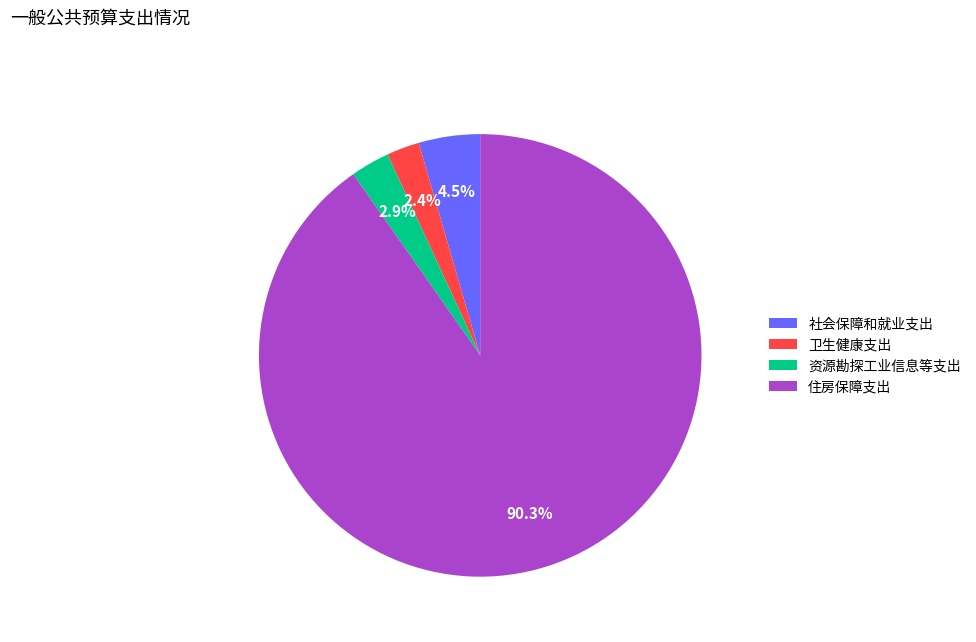

Is there a majority slice in this chart?

Yes